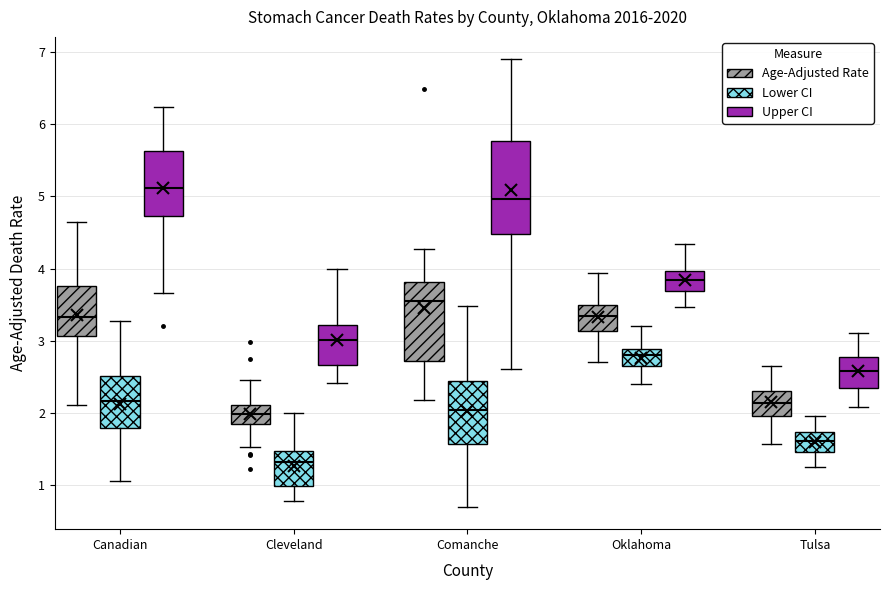

Which box has the lowest median line?

Cleveland (Lower CI)